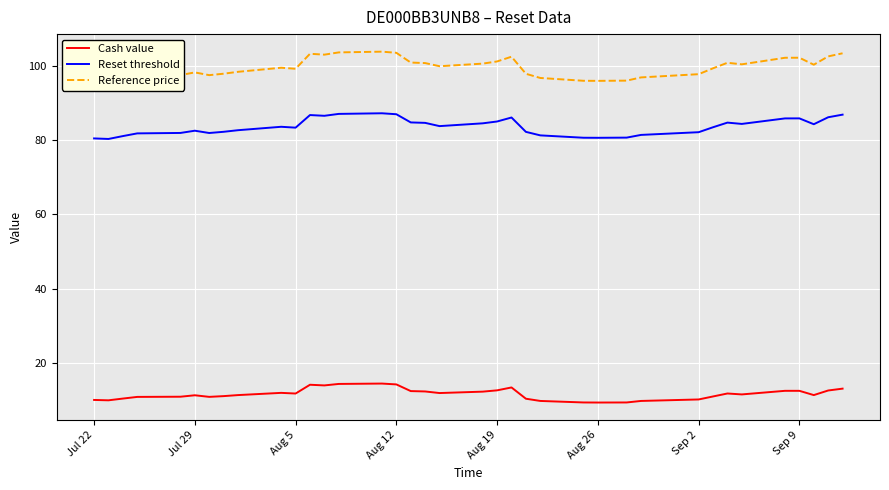

True or false: Reset threshold has a value of 82.6 at Jul 29.

True